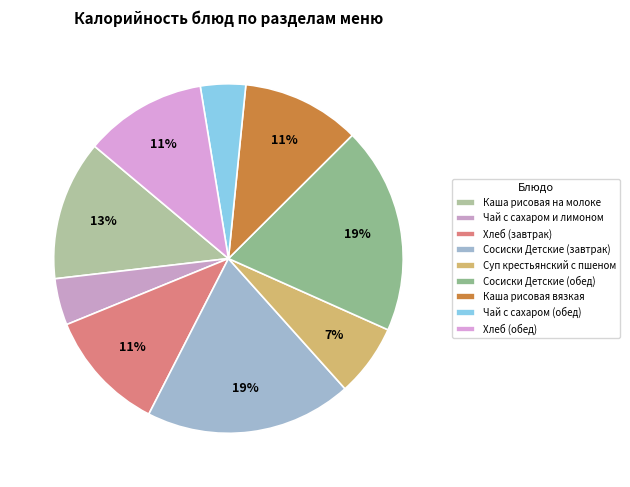

What is the largest slice in the pie chart?

Сосиски Детские (завтрак)